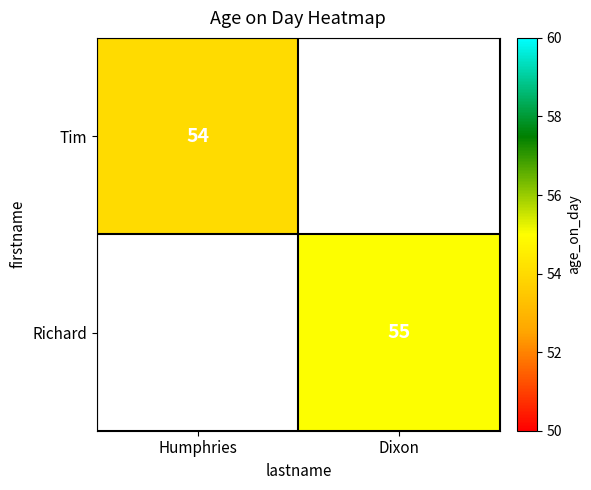

True or false: Richard has a value of 55 at Dixon.

True